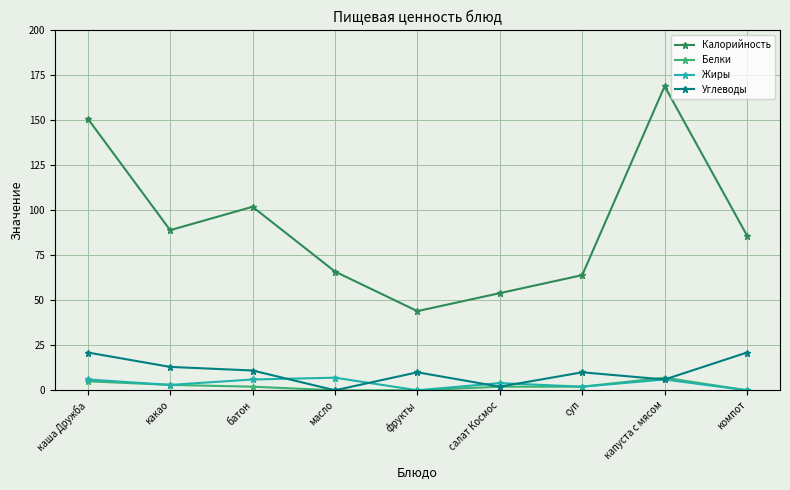

What position from the right is капуста с мясом?

2